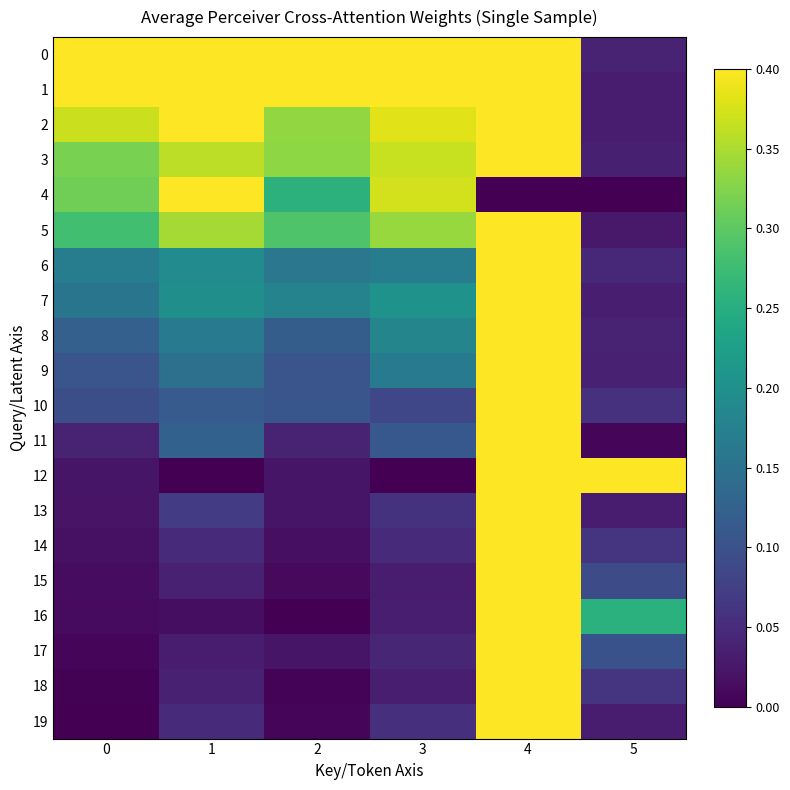

Reading left to right, transcribe all the data shown in this chart.

0: 0=1.0	1=1.0	2=1.0	3=1.0	4=0.6	5=0.0
1: 0=0.6	1=0.7	2=0.5	3=0.6	4=0.5	5=0.0
2: 0=0.4	1=0.4	2=0.3	3=0.4	4=0.6	5=0.0
3: 0=0.3	1=0.4	2=0.3	3=0.4	4=0.7	5=0.0
4: 0=0.3	1=0.6	2=0.3	3=0.4	4=0.0	5=0.0
5: 0=0.3	1=0.3	2=0.3	3=0.3	4=0.6	5=0.0
6: 0=0.2	1=0.2	2=0.2	3=0.2	4=0.8	5=0.0
7: 0=0.2	1=0.2	2=0.2	3=0.2	4=0.7	5=0.0
8: 0=0.1	1=0.2	2=0.1	3=0.2	4=0.8	5=0.0
9: 0=0.1	1=0.1	2=0.1	3=0.2	4=0.7	5=0.0
10: 0=0.1	1=0.1	2=0.1	3=0.1	4=0.8	5=0.1
11: 0=0.0	1=0.1	2=0.0	3=0.1	4=0.6	5=0.0
12: 0=0.0	1=0.0	2=0.0	3=0.0	4=1.0	5=1.0
13: 0=0.0	1=0.1	2=0.0	3=0.1	4=0.8	5=0.0
14: 0=0.0	1=0.0	2=0.0	3=0.0	4=0.8	5=0.1
15: 0=0.0	1=0.0	2=0.0	3=0.0	4=0.8	5=0.1
16: 0=0.0	1=0.0	2=0.0	3=0.0	4=0.9	5=0.3
17: 0=0.0	1=0.0	2=0.0	3=0.0	4=0.8	5=0.1
18: 0=0.0	1=0.0	2=0.0	3=0.0	4=0.8	5=0.1
19: 0=0.0	1=0.0	2=0.0	3=0.1	4=0.8	5=0.0